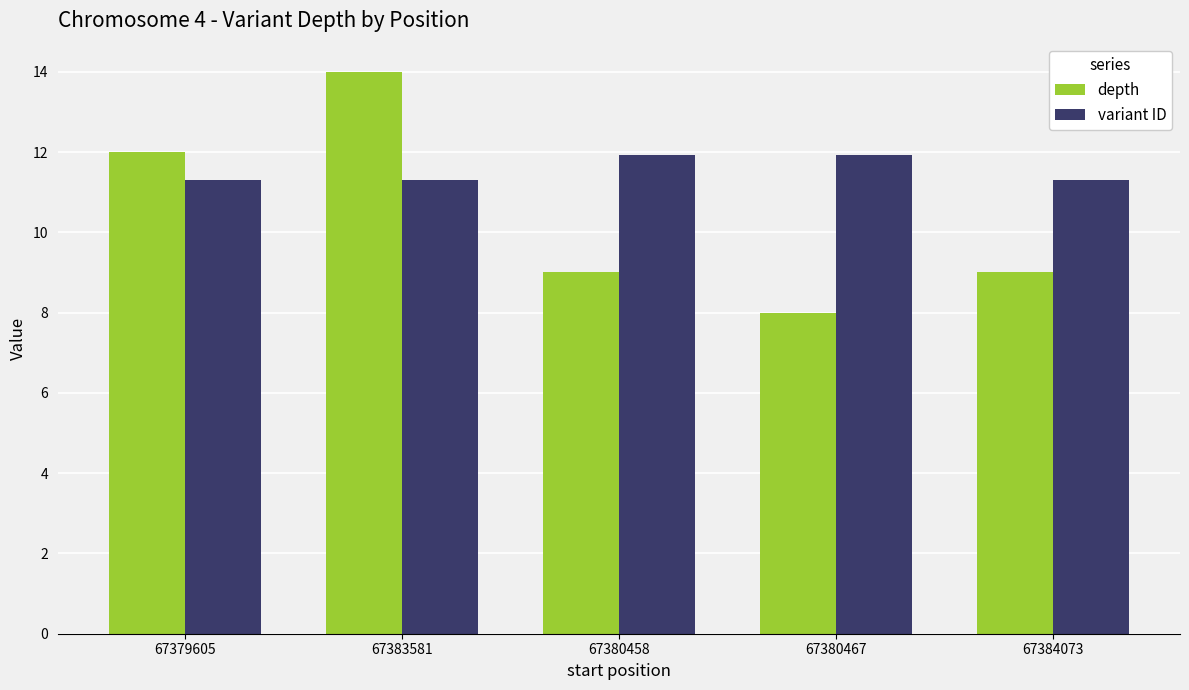

How many groups of bars are there?

5